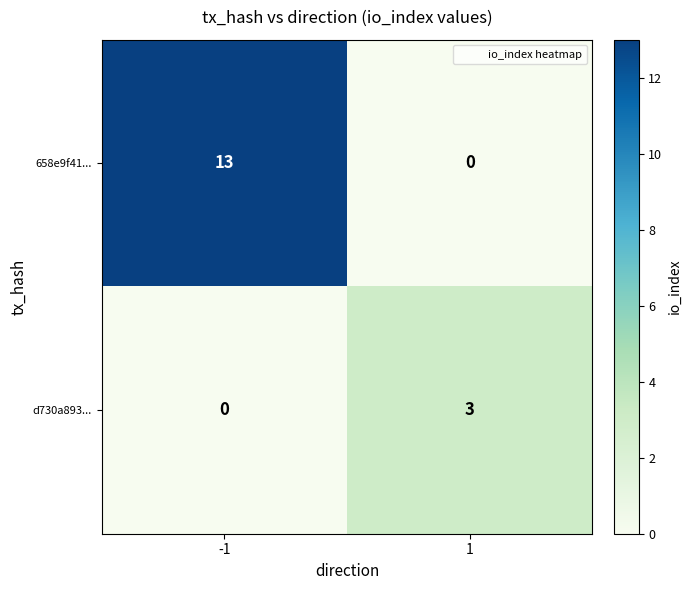

List the series in order of their peak value, highest first.

658e9f41..., d730a893...